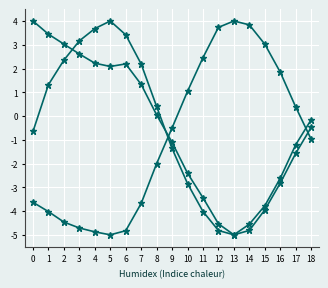

The humidity series shows -3.4 at 11. True or false?

True